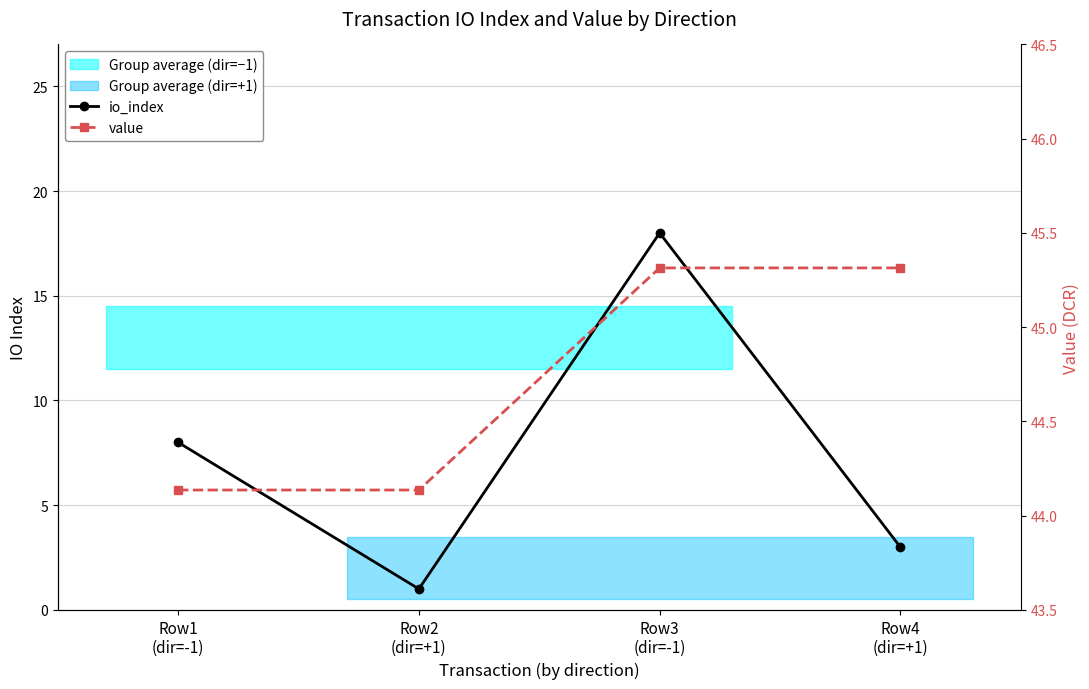

What is the value of the value point at the 2nd from the left?

44.1